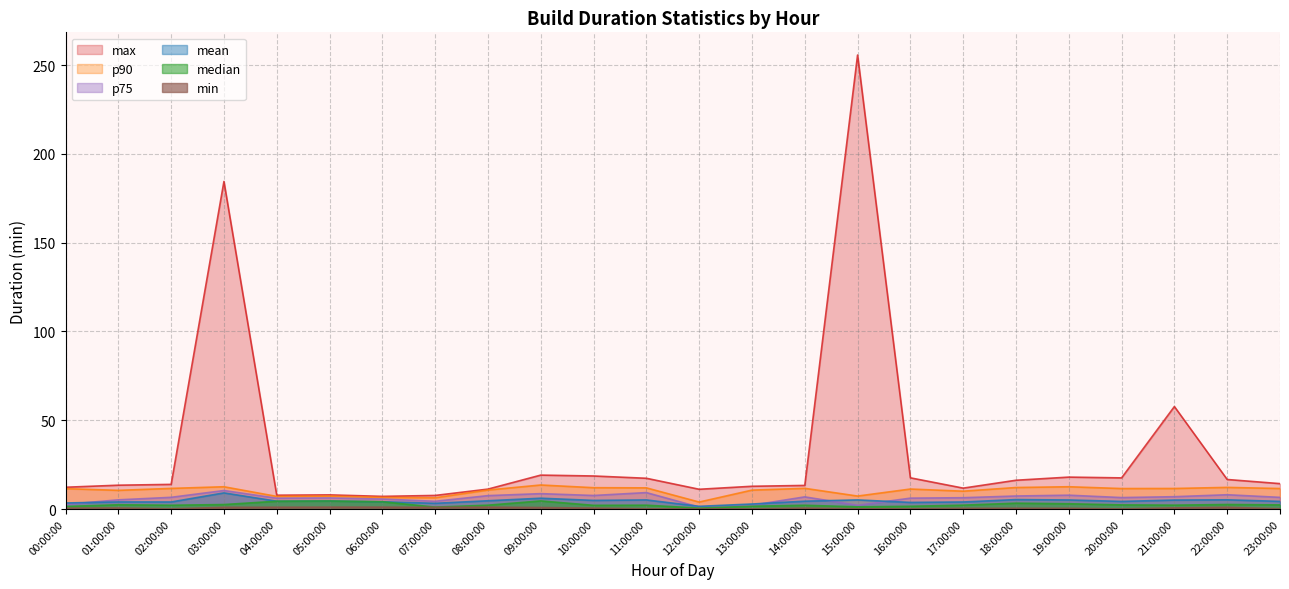

What is the greatest value displayed?

255.6